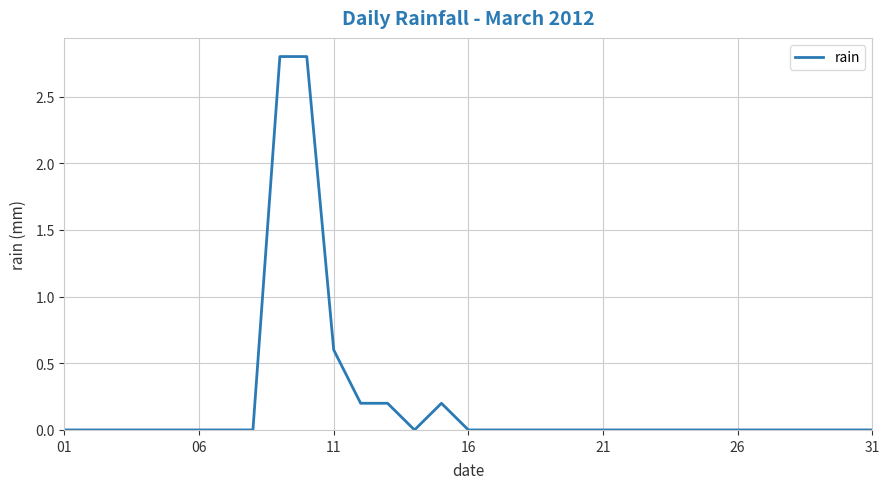

How many lines are shown in the chart?

1